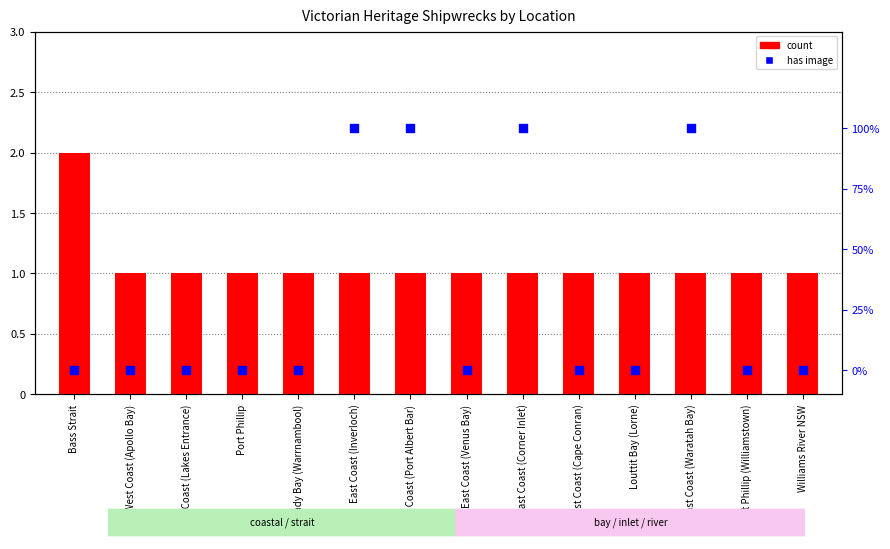

At which category is the sum across all series the highest?

Bass Strait